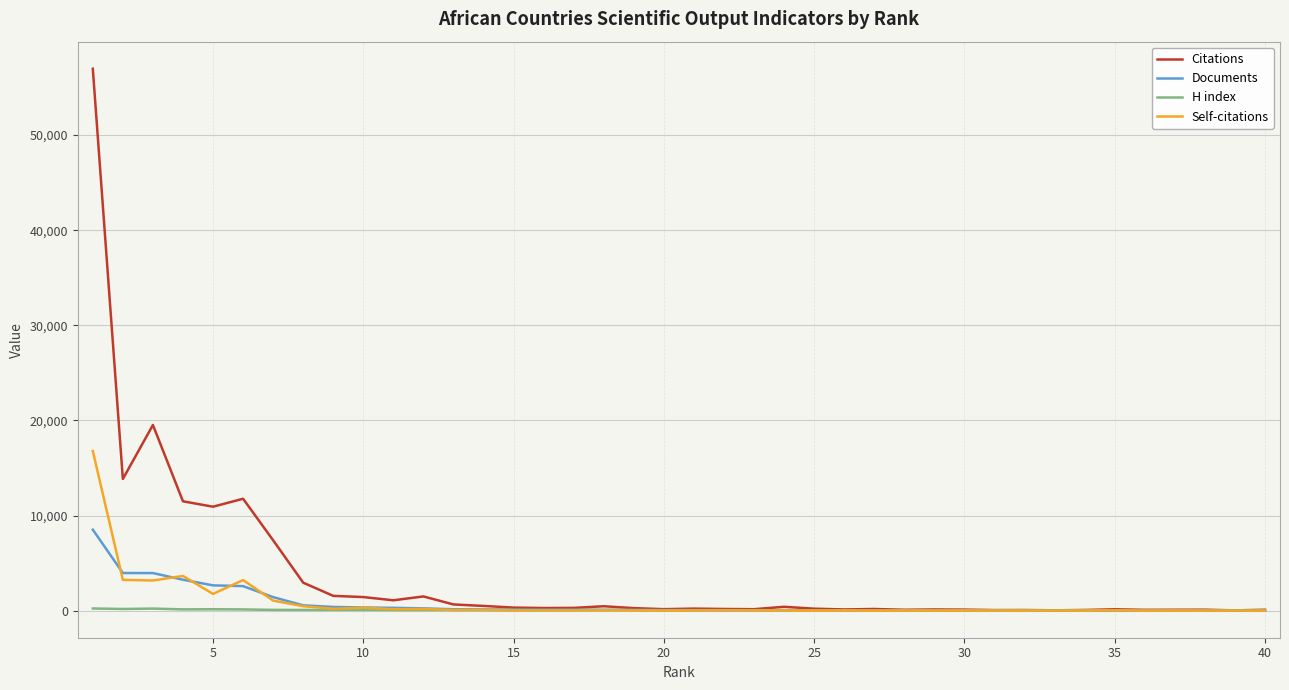

Rank the series by their maximum value, from lowest to highest.

H index, Documents, Self-citations, Citations